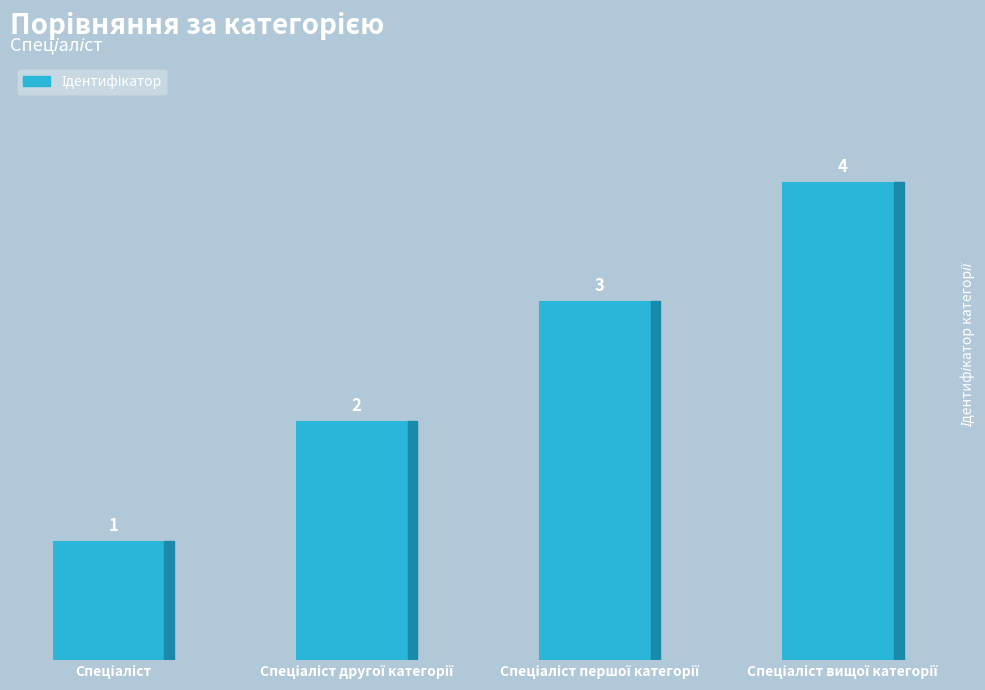

How many values are below 3?

2